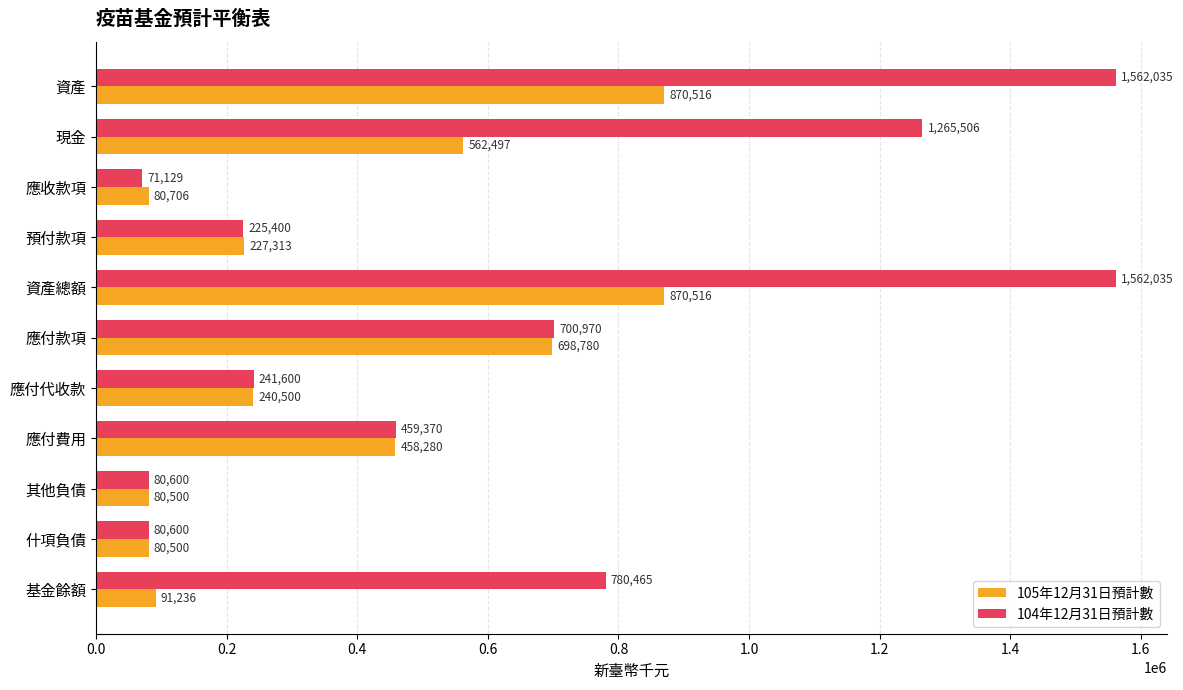

What is the lowest value of the 105年12月31日預計數 series?

80500